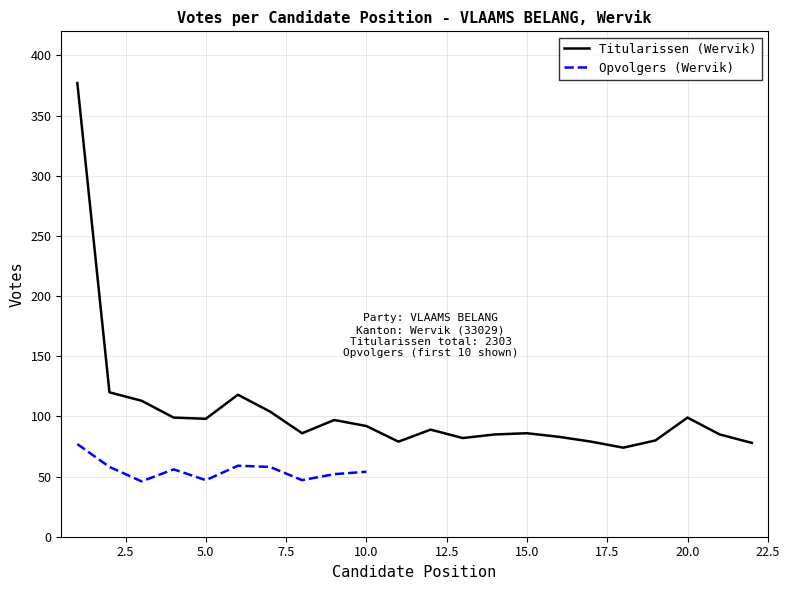

What is the maximum value for Titularissen (Wervik)?

377